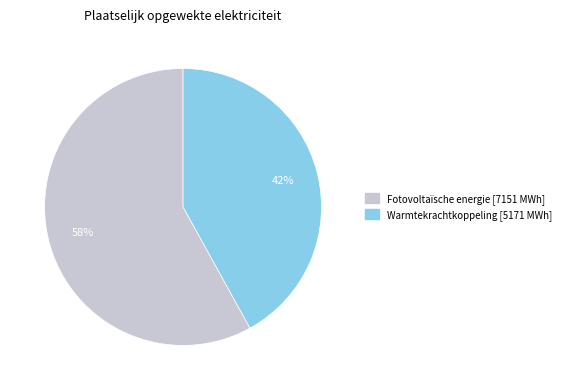

Is there a majority slice in this chart?

Yes